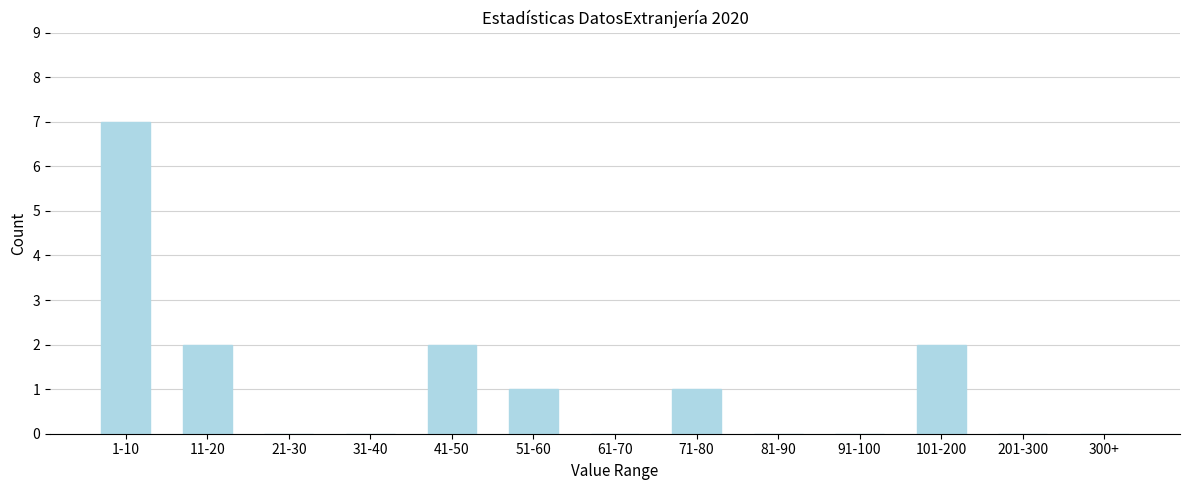

Reading left to right, extract all data points from this chart.

1-10=7	11-20=2	21-30=0	31-40=0	41-50=2	51-60=1	61-70=0	71-80=1	81-90=0	91-100=0	101-200=2	201-300=0	300+=0